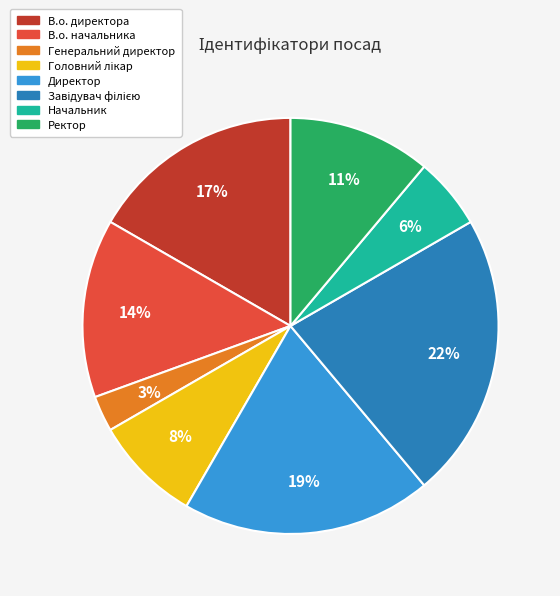

To the nearest percent, what portion does Директор represent?

19%